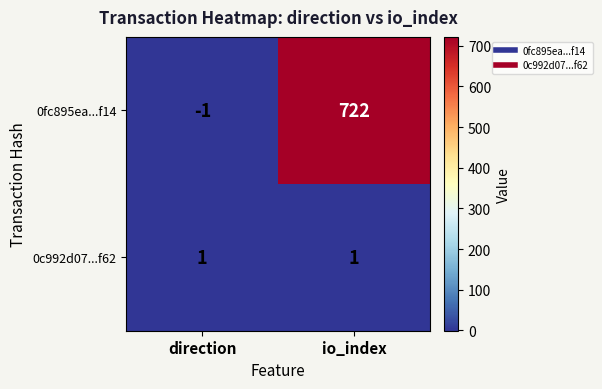

Which series changed the most between direction and io_index?

0fc895ea...f14